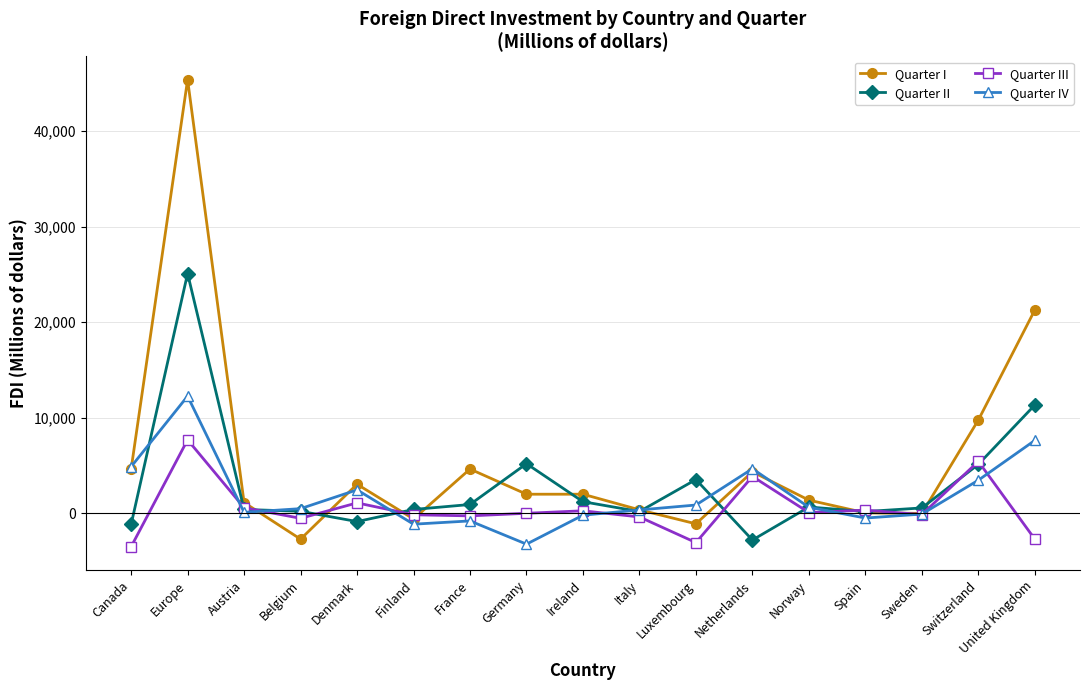

Which series has the largest range (max minus min)?

Quarter I